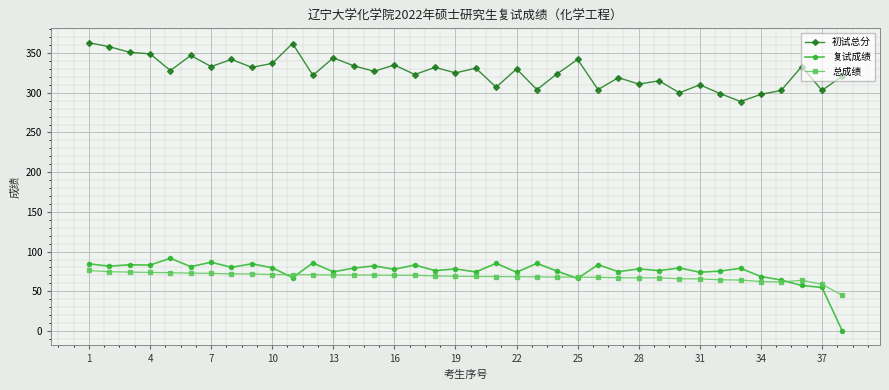

What is the maximum value for 总成绩?

76.2